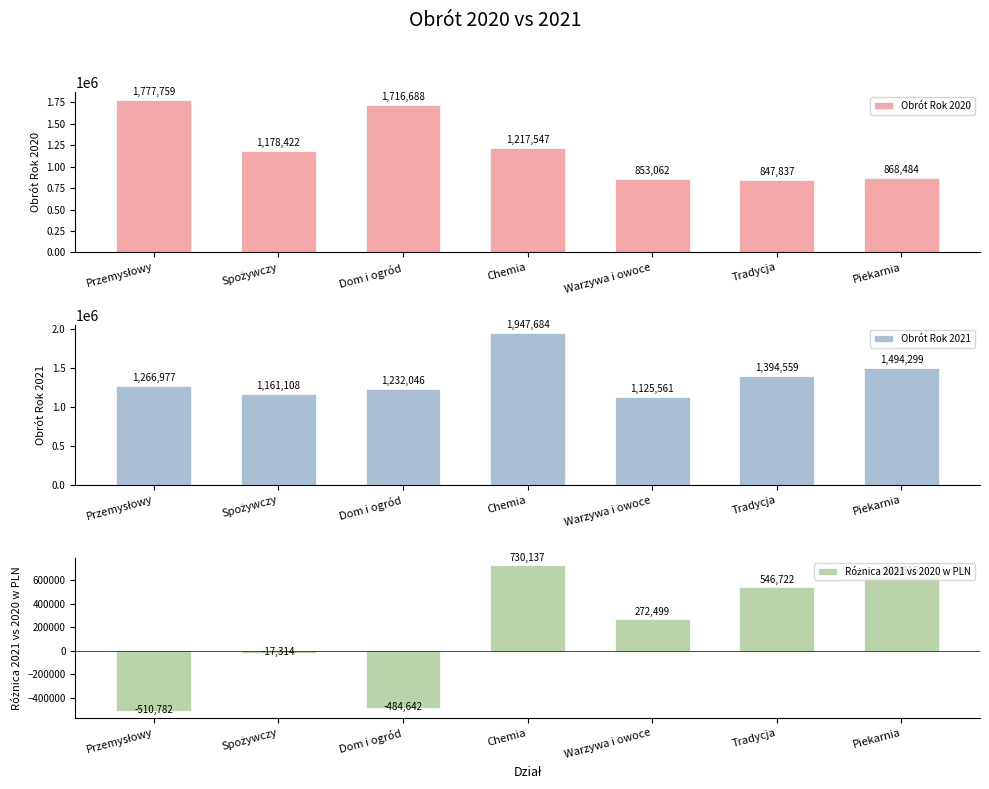

The Obrót Rok 2020 series shows 2156865 at Chemia. True or false?

False